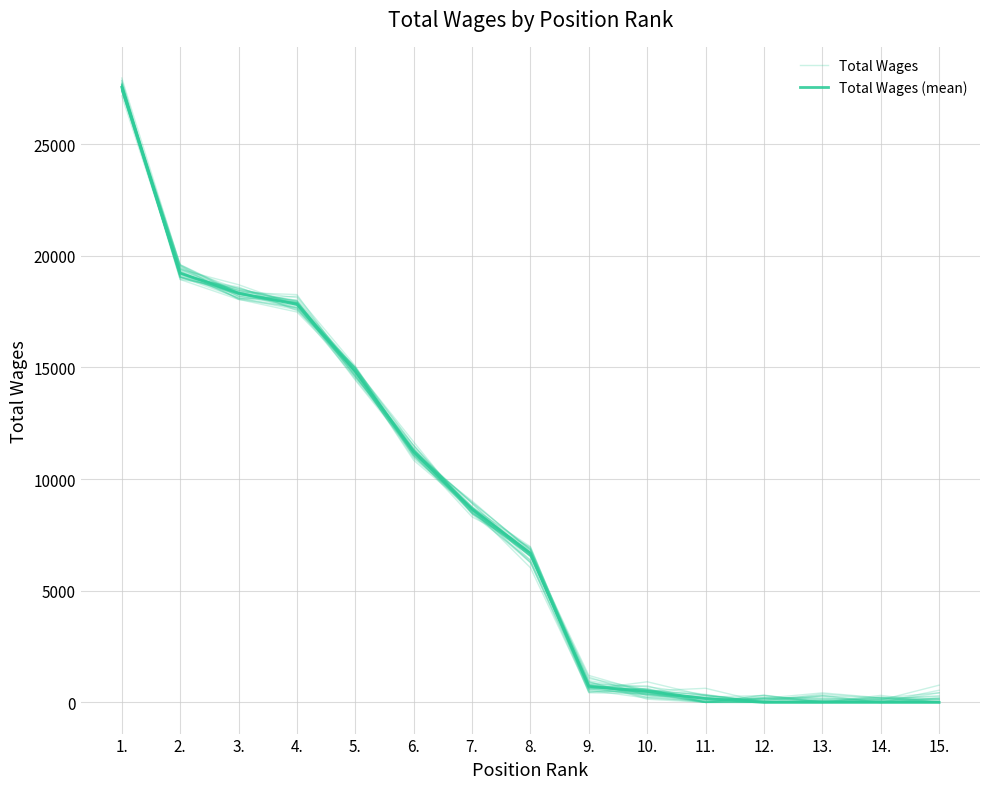

At which label does Total Wages (mean) first exceed 6678?

1.